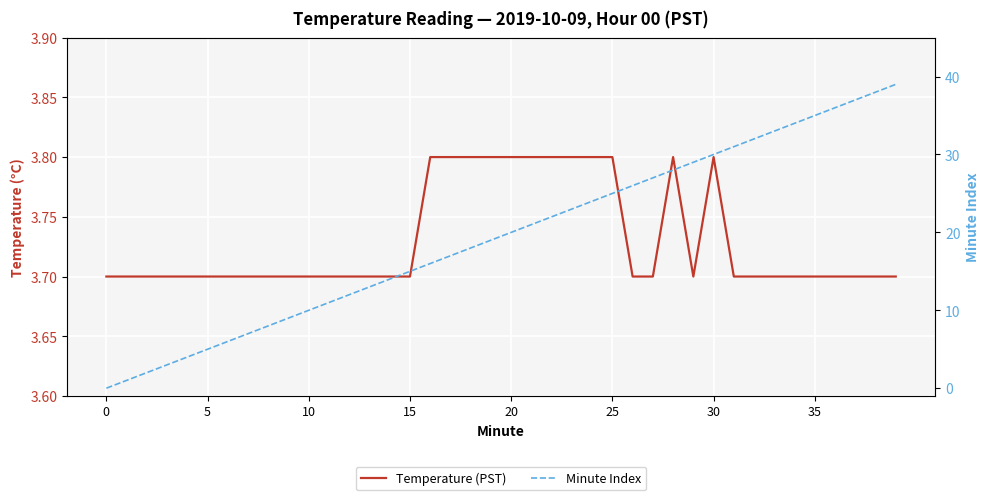

What is the approximate value of Temperature (PST) at 39?

3.7